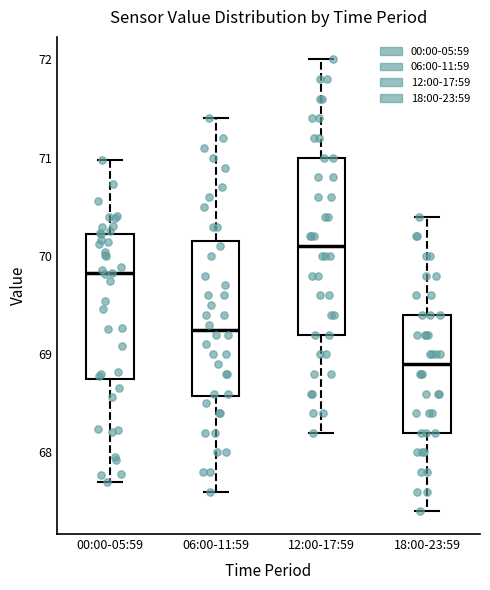

Reading left to right, transcribe this box plot: for each box, give where its median line is, the range the box spans, and where its two whiskers end, as read against the y-axis. The values are not printed on the chart, so give them approximately, as read against the axis.

00:00-05:59: median 69.8, box 68.8 to 70.2, whiskers 67.7 to 71.0
06:00-11:59: median 69.3, box 68.6 to 70.2, whiskers 67.6 to 71.4
12:00-17:59: median 70.1, box 69.2 to 71.0, whiskers 68.2 to 72.0
18:00-23:59: median 68.9, box 68.2 to 69.4, whiskers 67.4 to 70.4